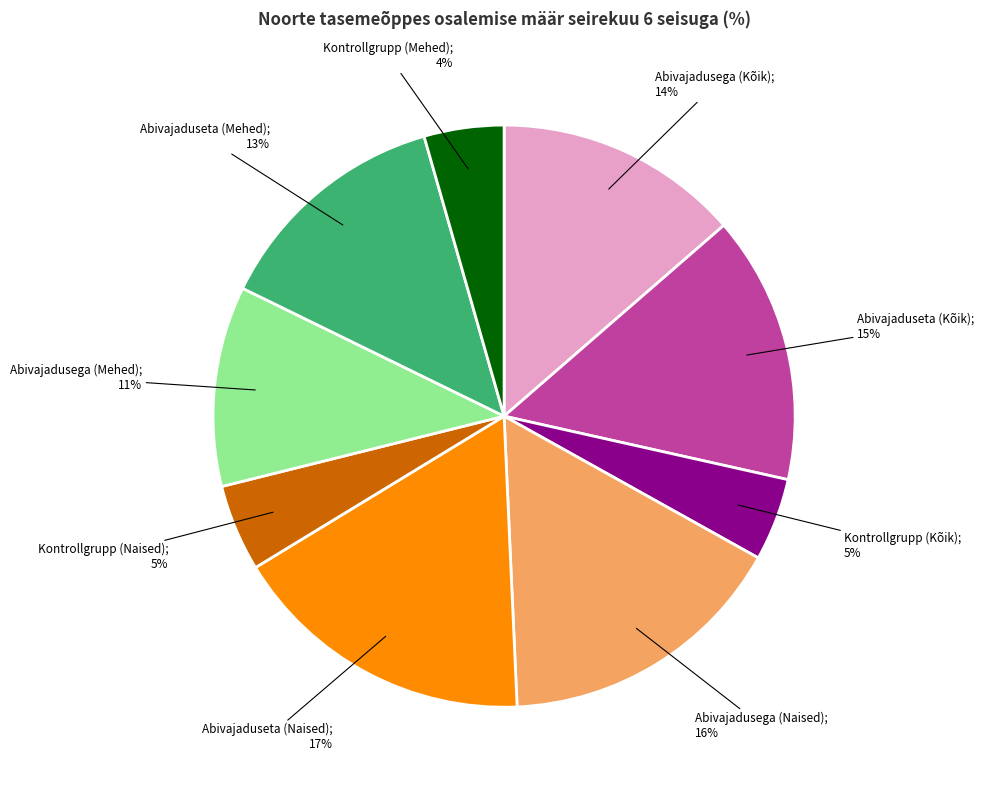

To the nearest percent, what is the average slice percentage?

11%